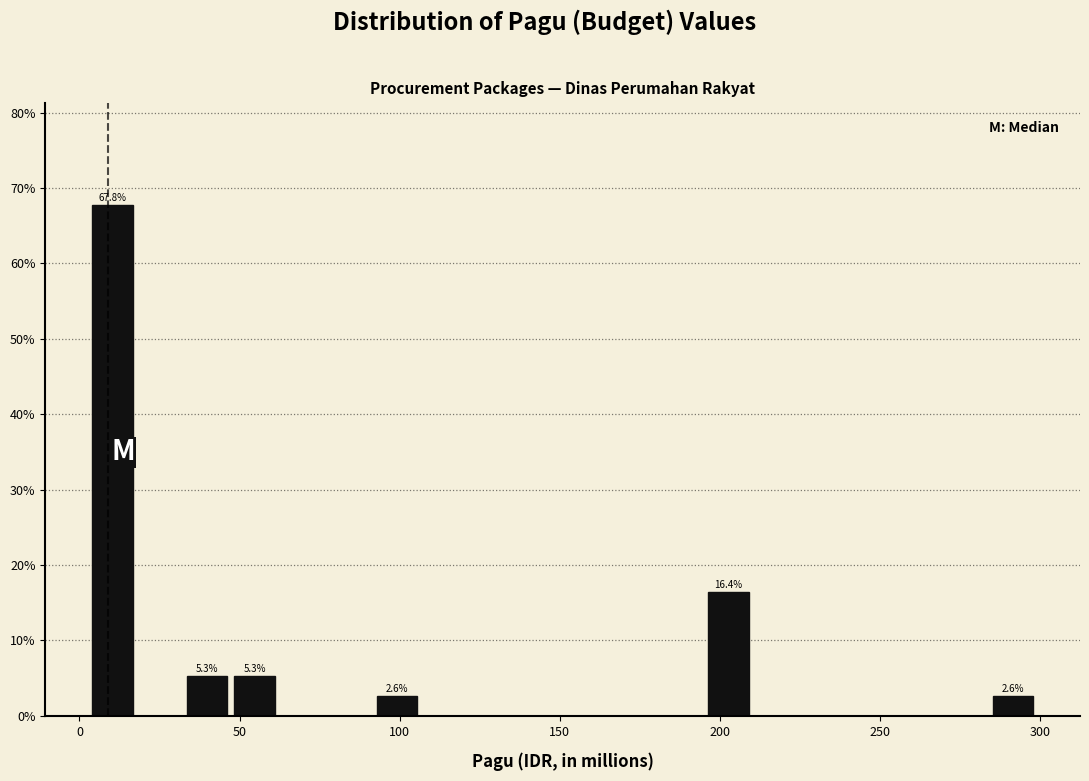

Around what value on the x-axis is the tallest bar? Give the approximate position of its centre, as read against the axis.

10